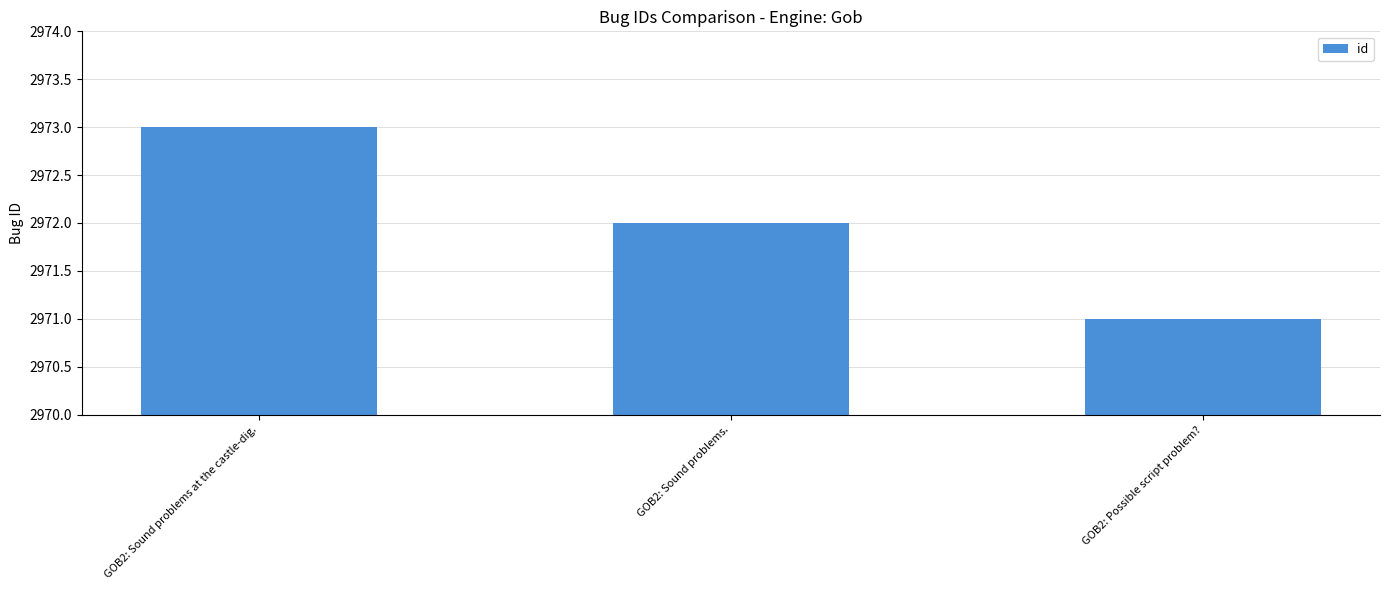

Which has a higher value, GOB2: Sound problems at the castle-dig. or GOB2: Sound problems.?

GOB2: Sound problems at the castle-dig.